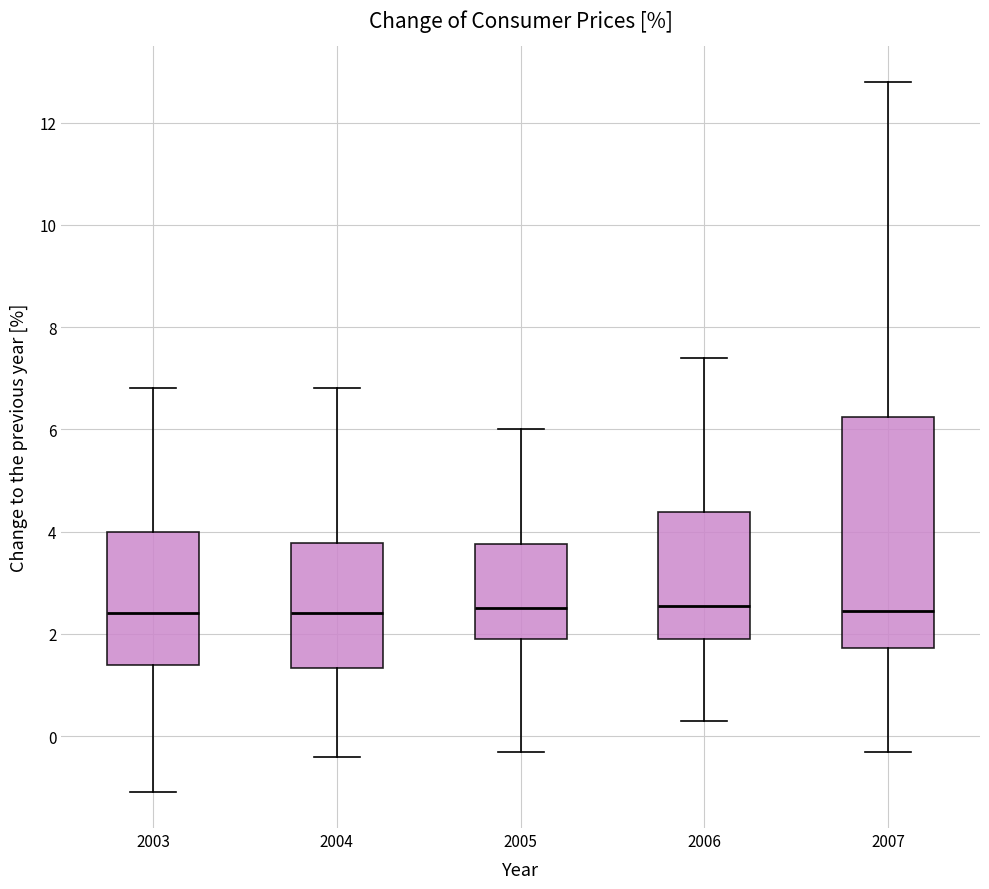

Reading left to right, transcribe this box plot: for each box, give where its median line is, the range the box spans, and where its two whiskers end, as read against the y-axis. The values are not printed on the chart, so give them approximately, as read against the axis.

2003: median 2.4, box 1.4 to 4.0, whiskers -1.0 to 6.8
2004: median 2.4, box 1.4 to 3.8, whiskers -0.4 to 6.8
2005: median 2.6, box 2.0 to 3.8, whiskers -0.2 to 6.0
2006: median 2.6, box 2.0 to 4.4, whiskers 0.4 to 7.4
2007: median 2.4, box 1.8 to 6.2, whiskers -0.2 to 12.8